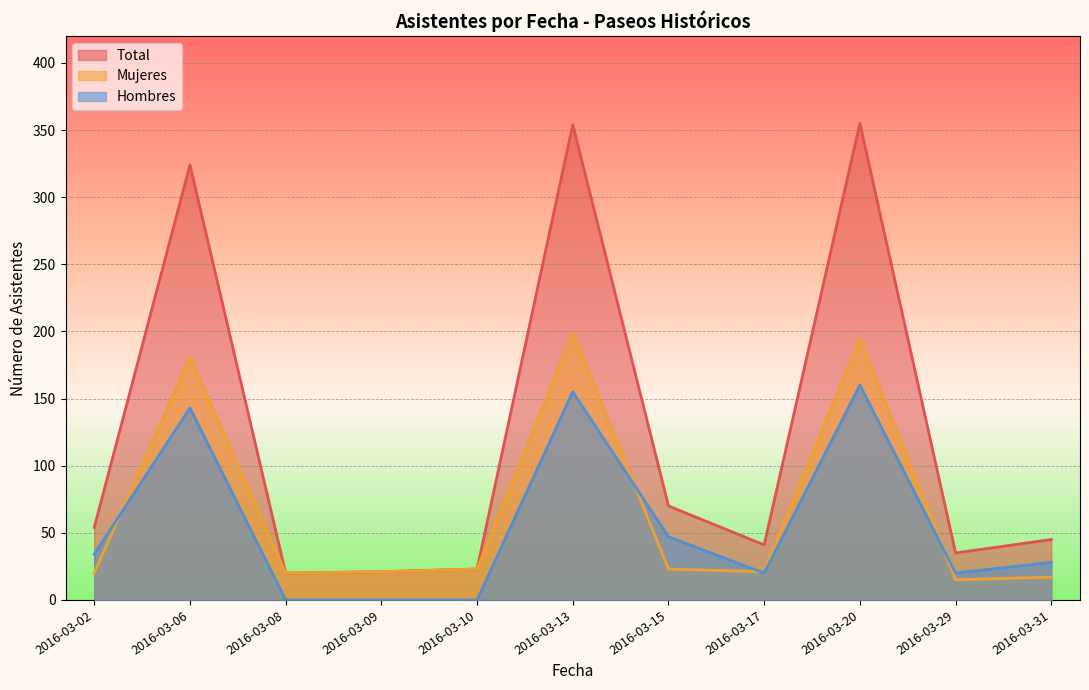

Which series changed the most between 2016-03-02 and 2016-03-20?

Total